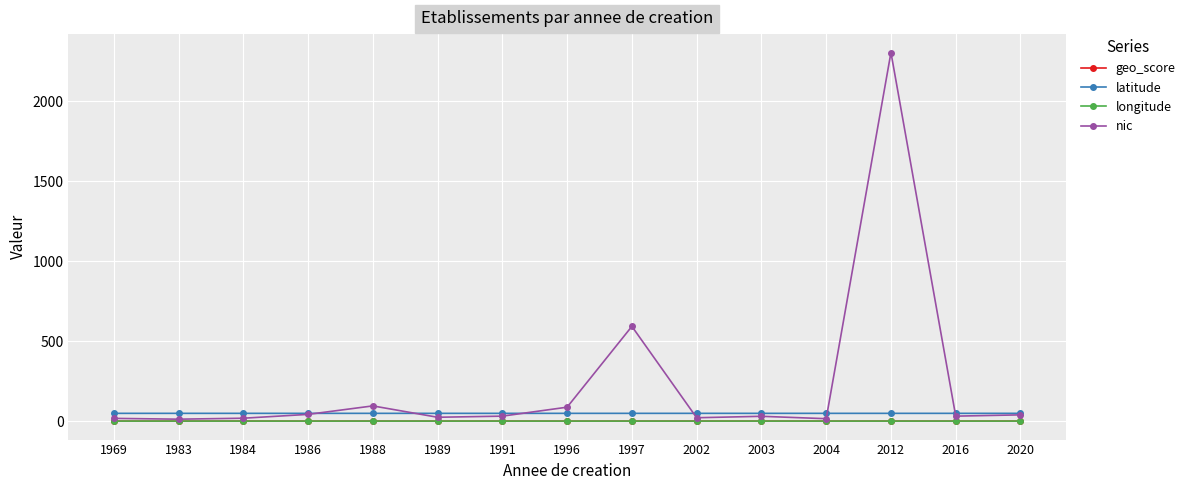

At which category is the sum across all series the highest?

2012